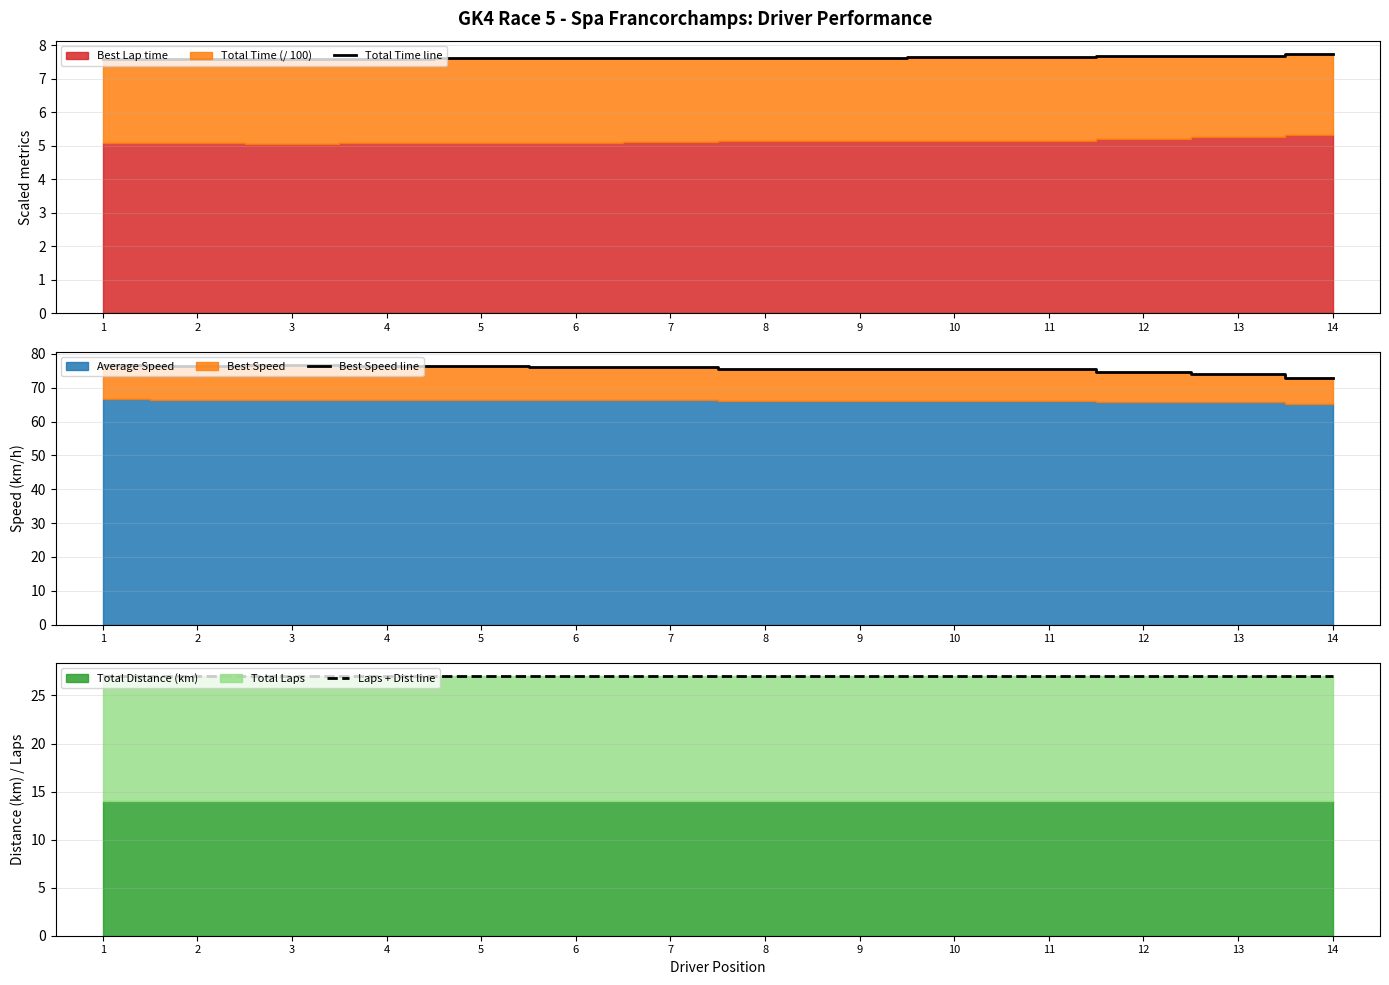

What is the value of the Laps + Dist line point at the 11th from the left?

27.0